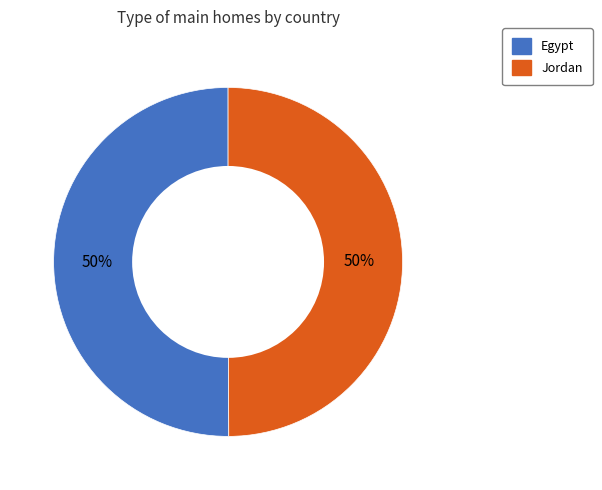

Combined, do Jordan and Egypt account for over 50%?

Yes